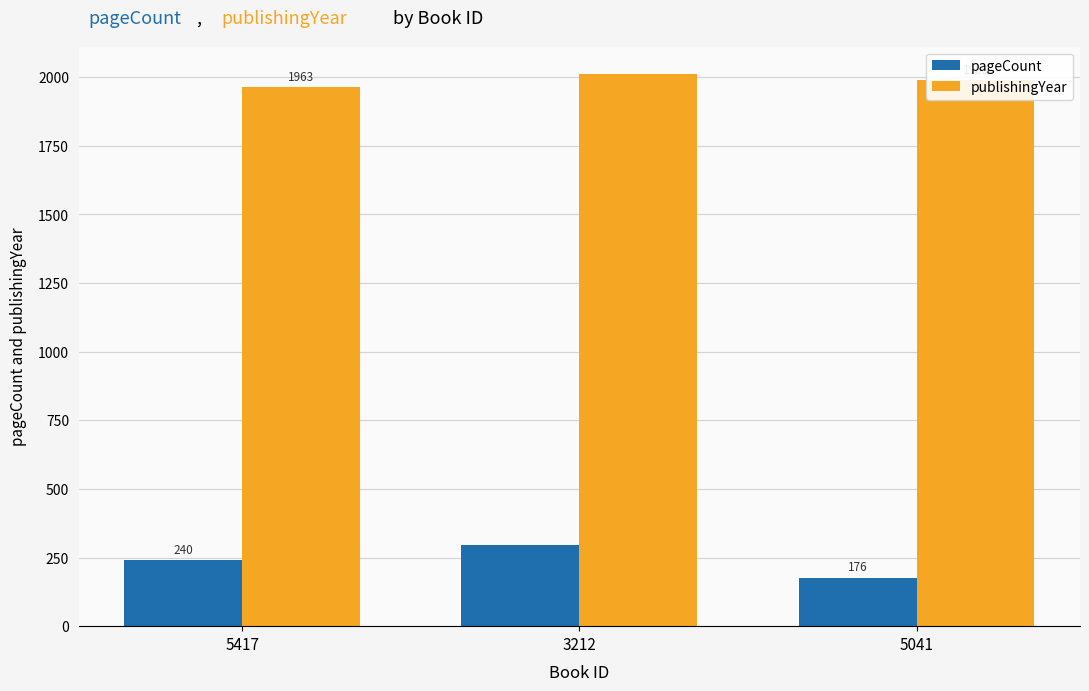

Rank the series at 5041 from lowest to highest value.

pageCount, publishingYear